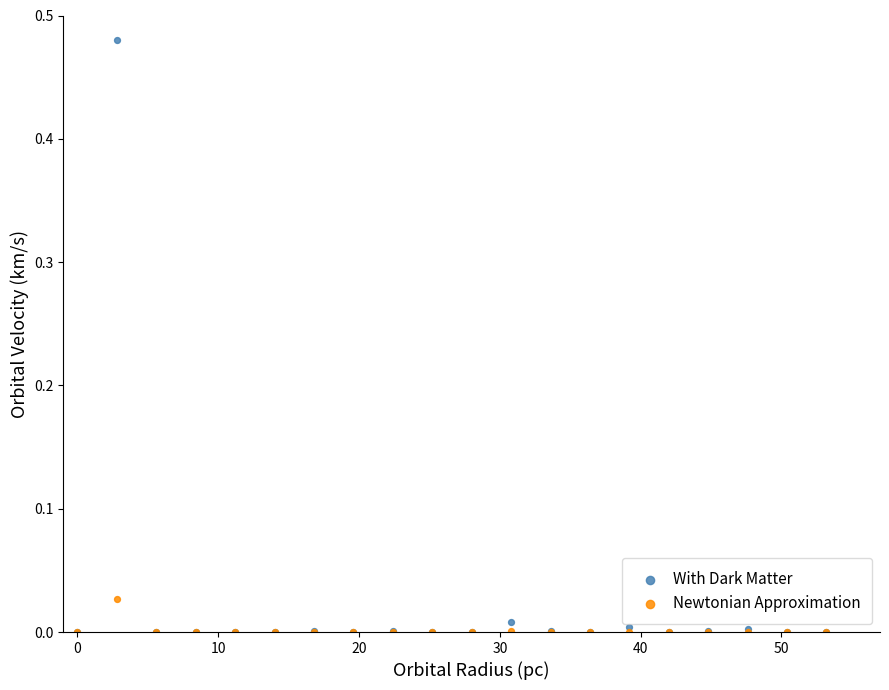

What are all the series names shown in the legend?

With Dark Matter, Newtonian Approximation